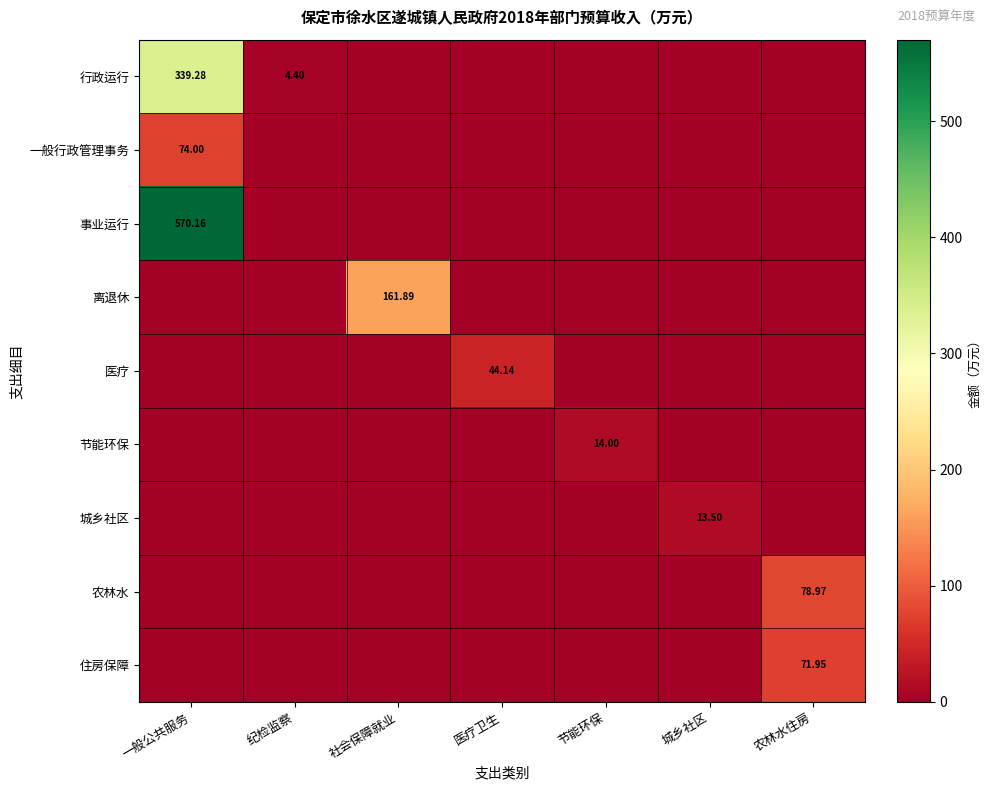

How many distinct data groups are displayed?

9